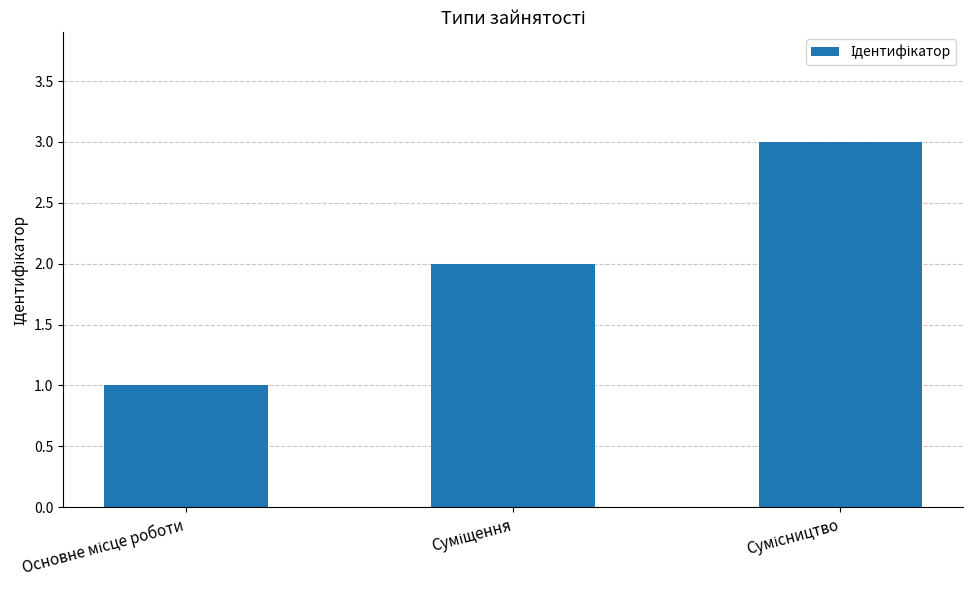

Does the chart contain any negative values?

No